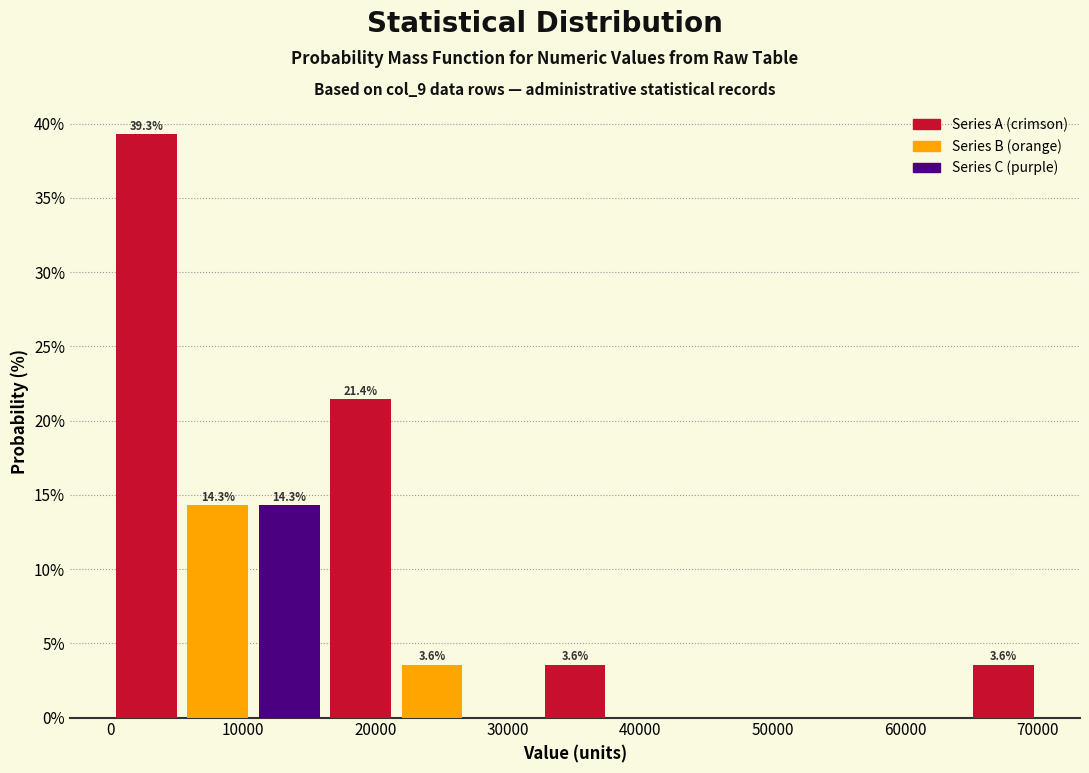

Which range on the x-axis has the tallest bar?

0 to 5000